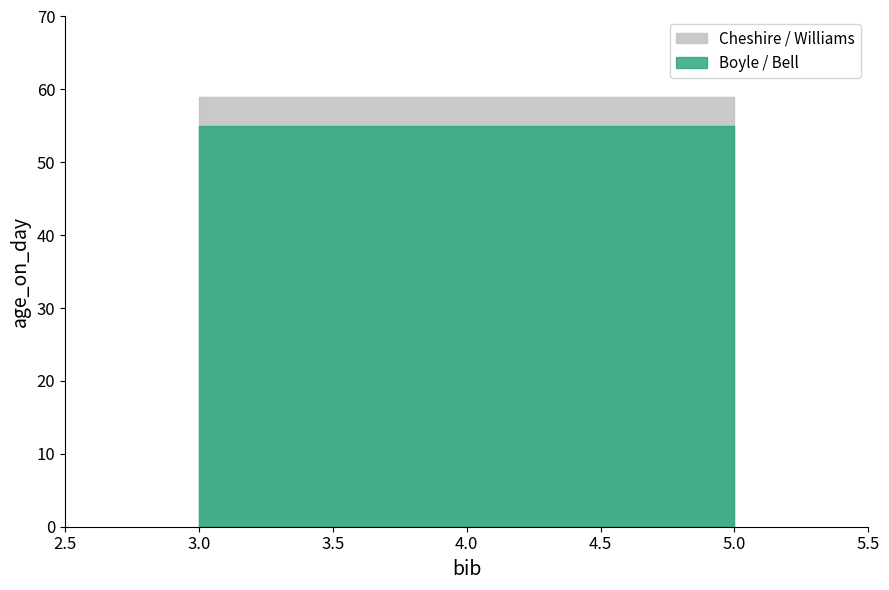

What is the maximum value shown in the chart?

59